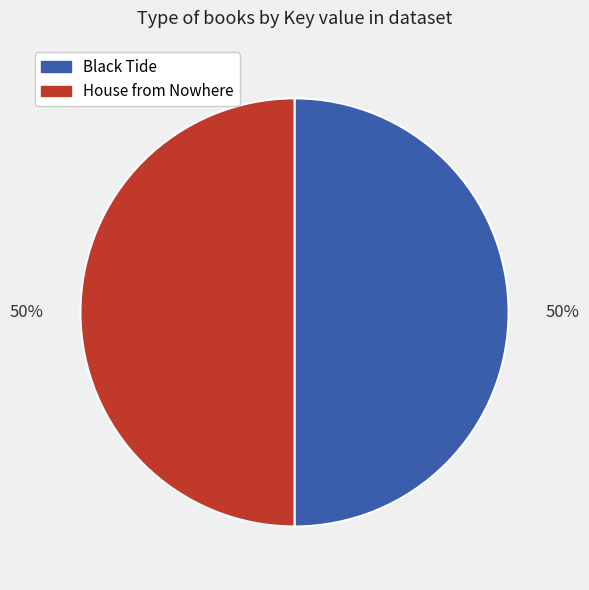

Do Black Tide and House from Nowhere together represent more than half of the pie?

Yes